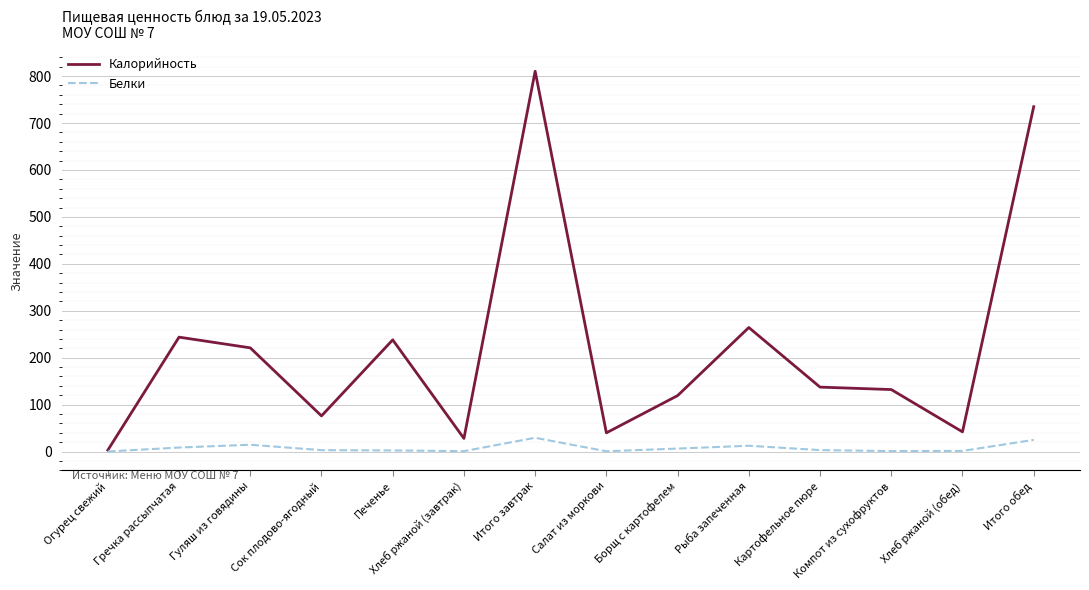

Is the value of Белки at Хлеб ржаной (обед) greater than the value of Калорийность at Гуляш из говядины?

No